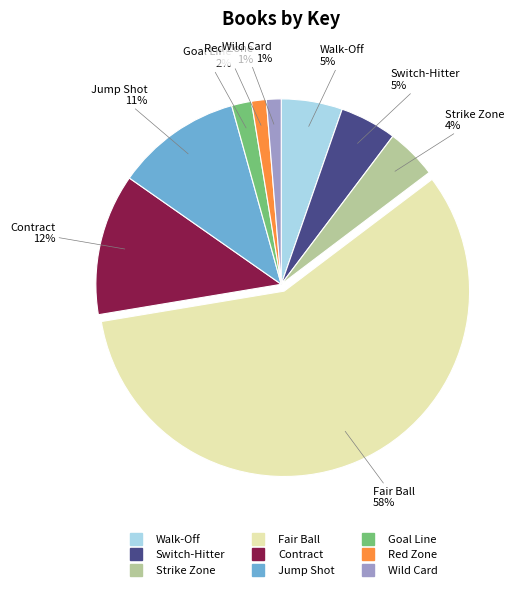

What percentage is the Jump Shot slice, to the nearest percent?

11%